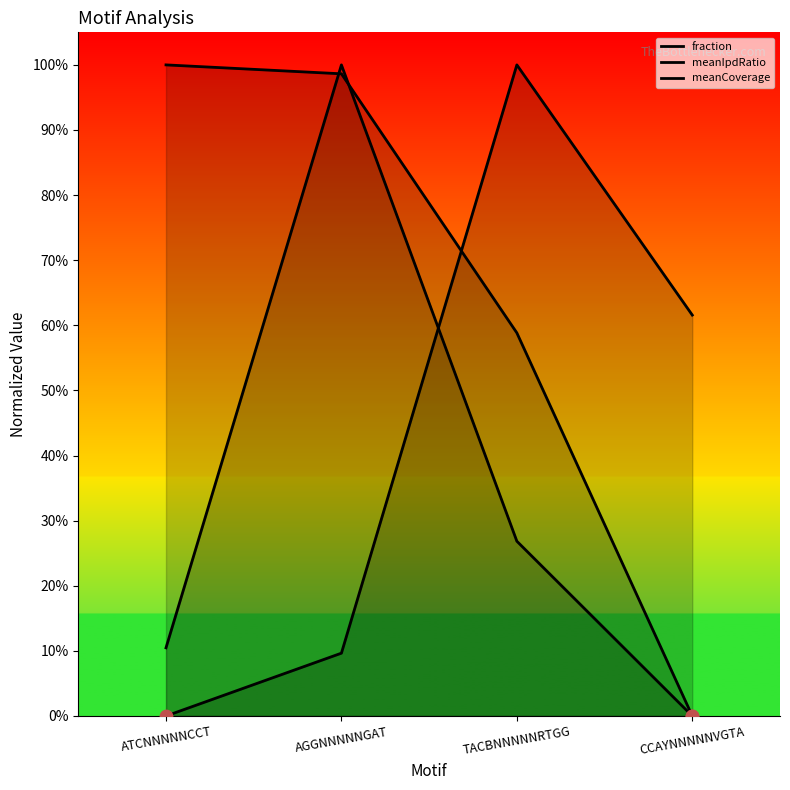

Which series has the largest total across all categories?

fraction